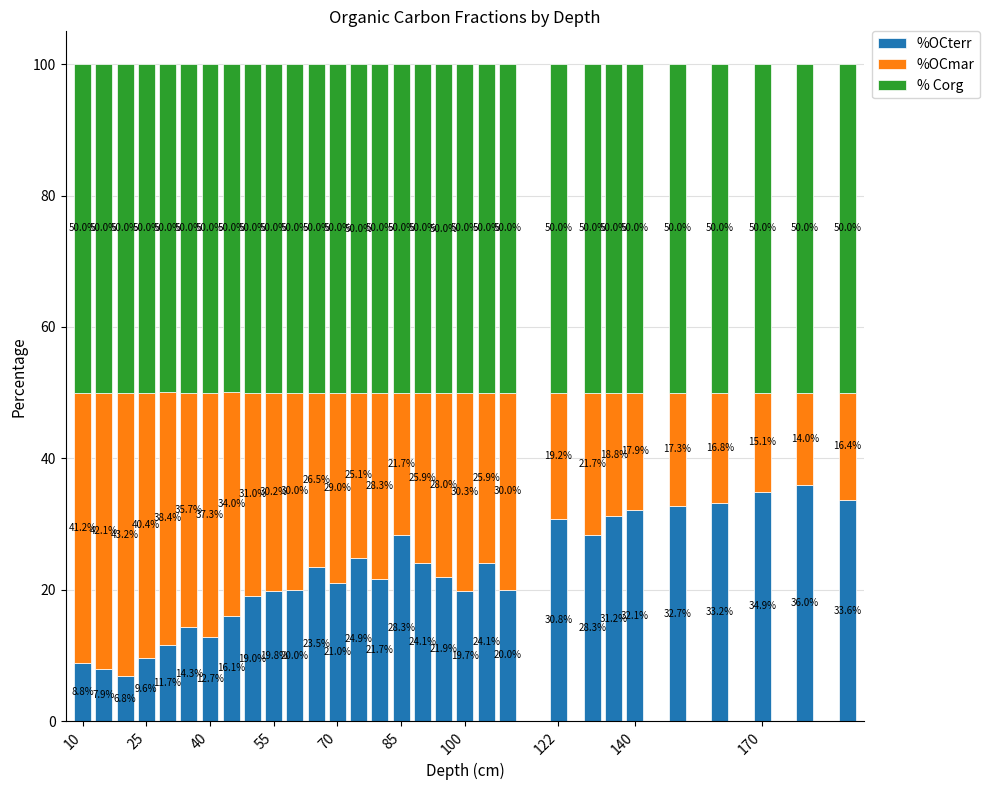

What is the lowest value of the %OCterr series?

6.8